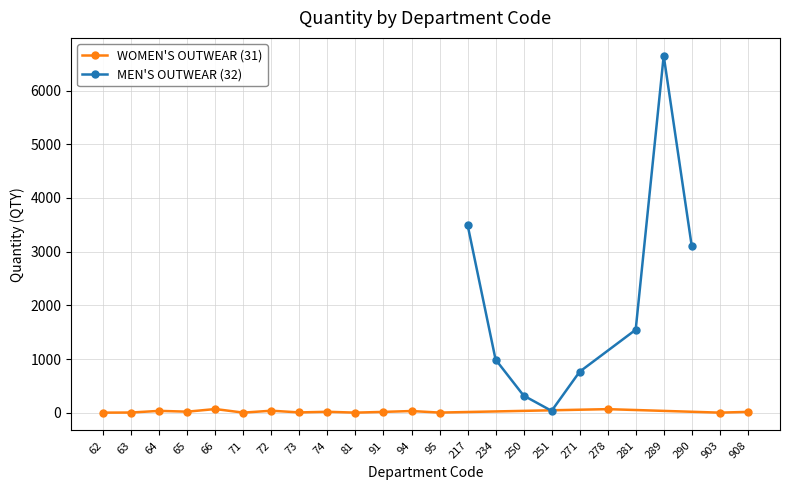

What is the difference between the maximum and minimum values?

67